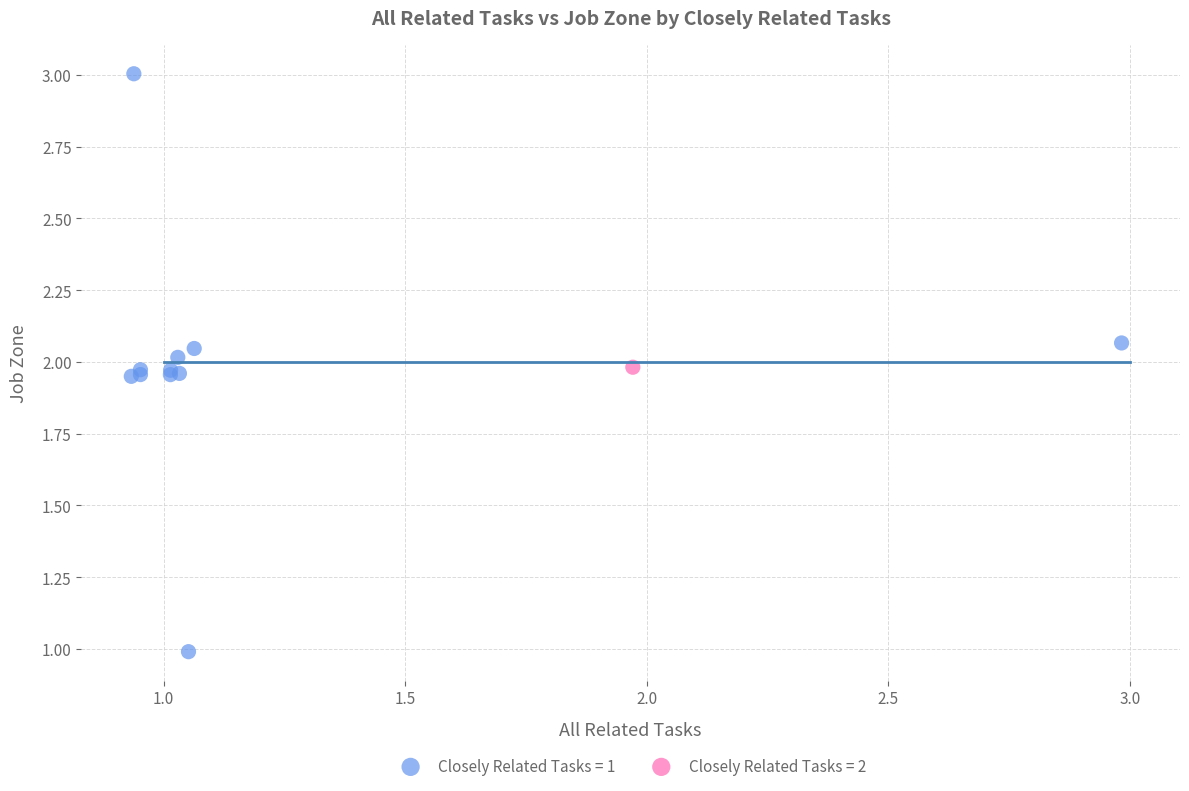

What are all the series names shown in the legend?

Closely Related Tasks = 1, Closely Related Tasks = 2